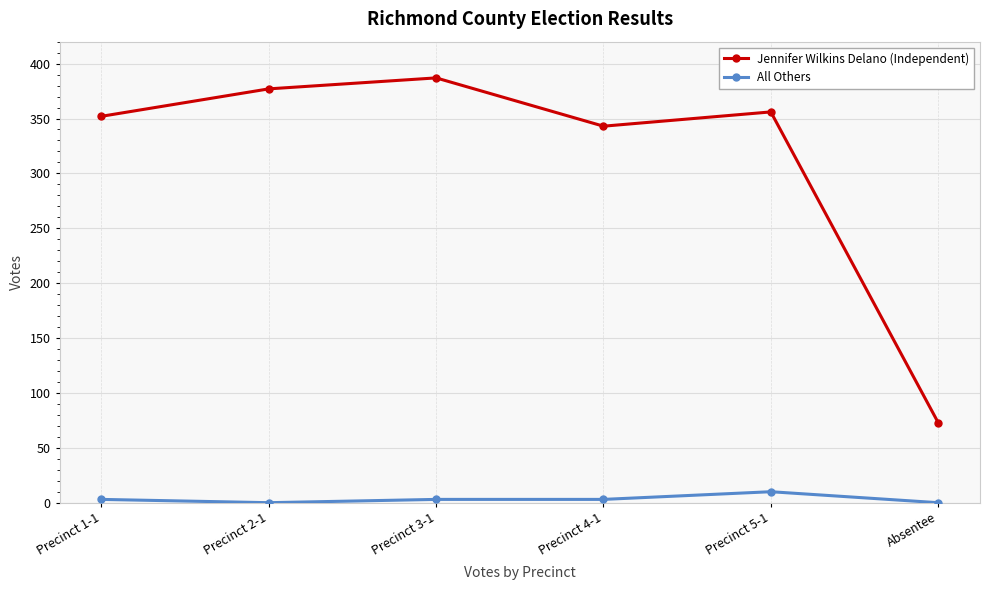

At which label does Jennifer Wilkins Delano (Independent) first exceed 356?

Precinct 2-1